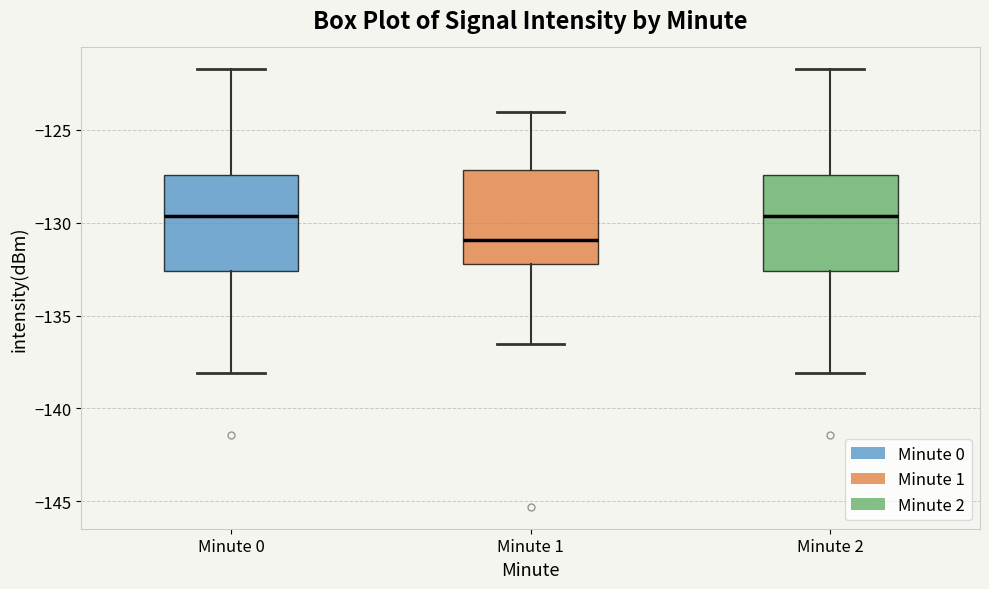

Where is the upper edge of the box for Minute 1 on the y-axis? The values are not printed on the chart, so give them approximately, as read against the axis.

-127.0